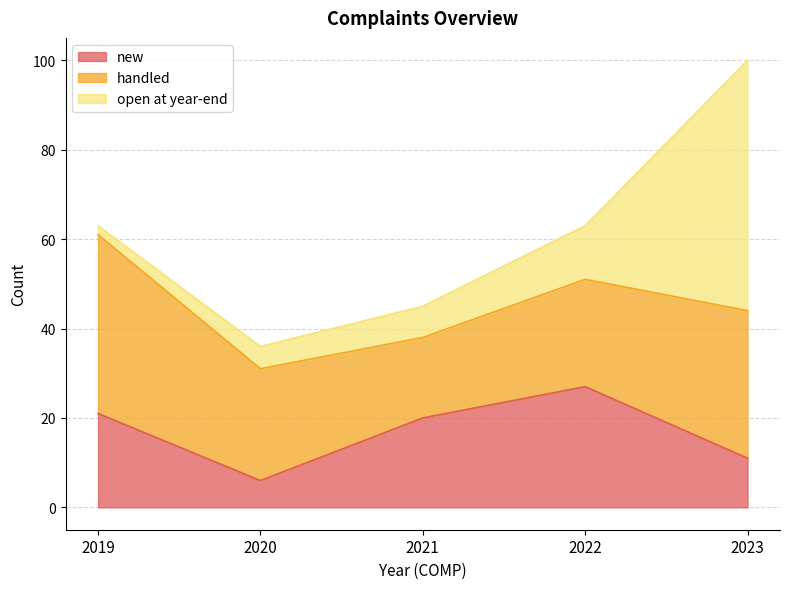

At which label does open at year-end reach its minimum?

2019